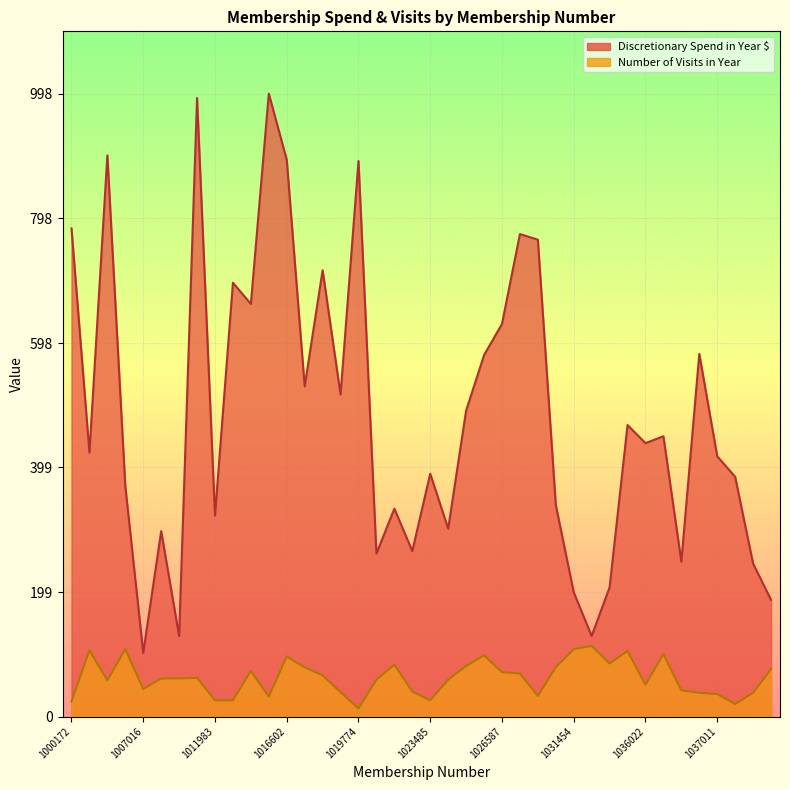

Is the value of Number of Visits in Year at 1014393 greater than the value of Discretionary Spend in Year $ at 1010837?

No